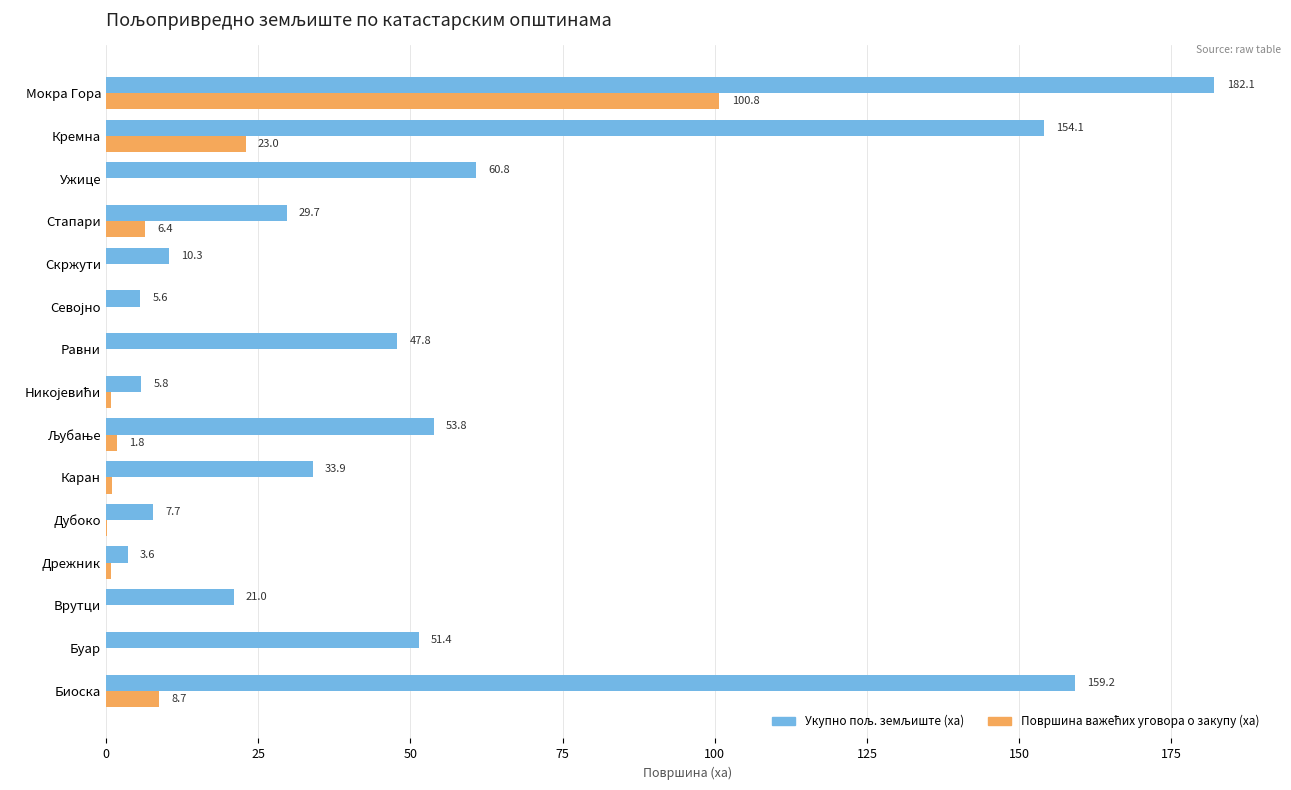

What is the total value across all series at Скржути?

10.3